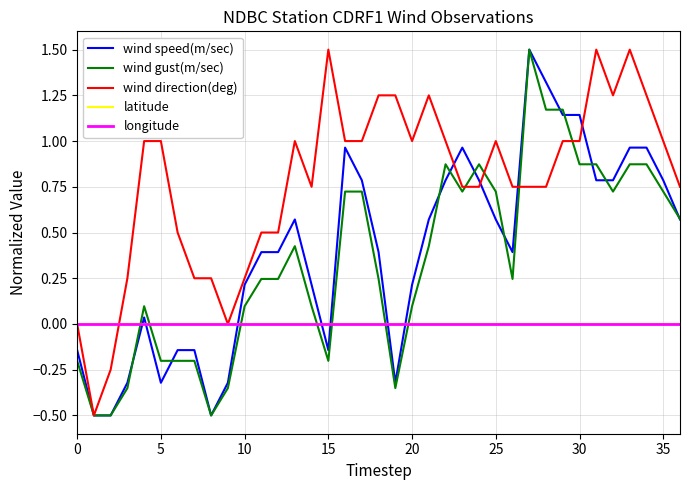

Is this an area chart (filled region under the line)?

No